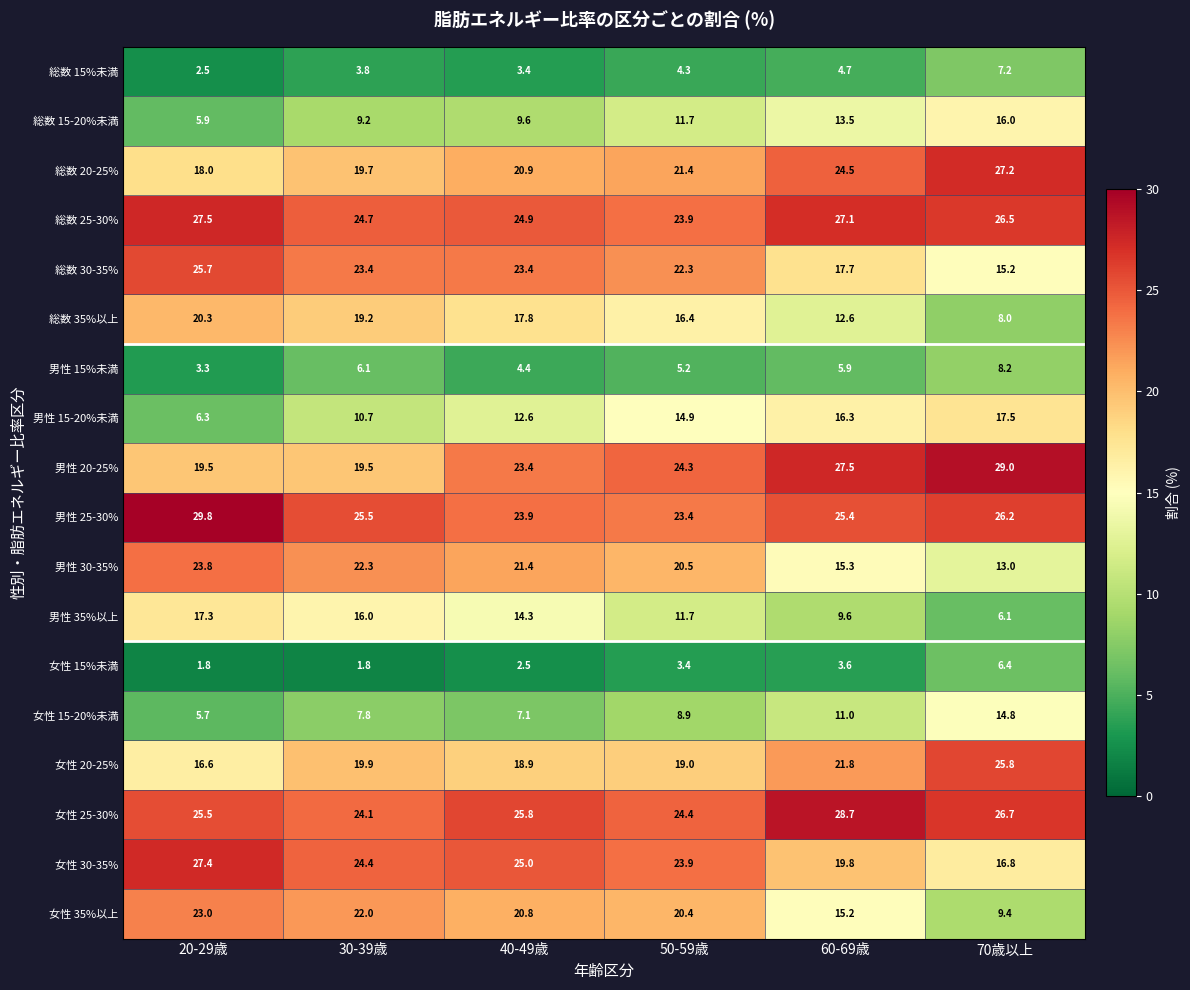

What is the difference between the 総数 35%以上 values at 40-49歳 and 60-69歳?

5.2